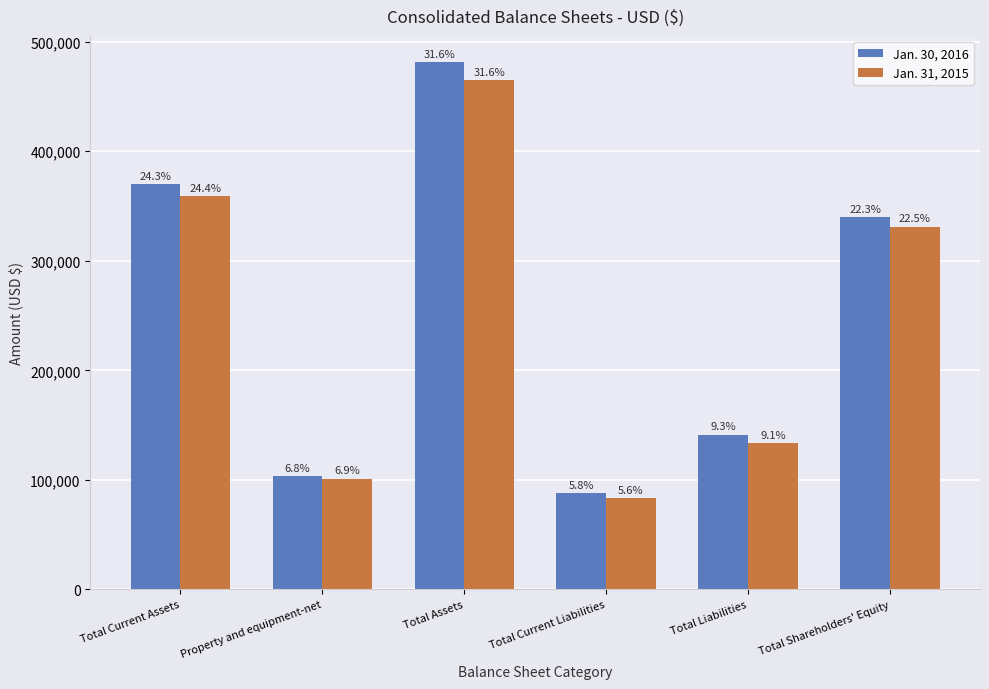

The value of Jan. 30, 2016 at Property and equipment-net is 103386. True or false?

True